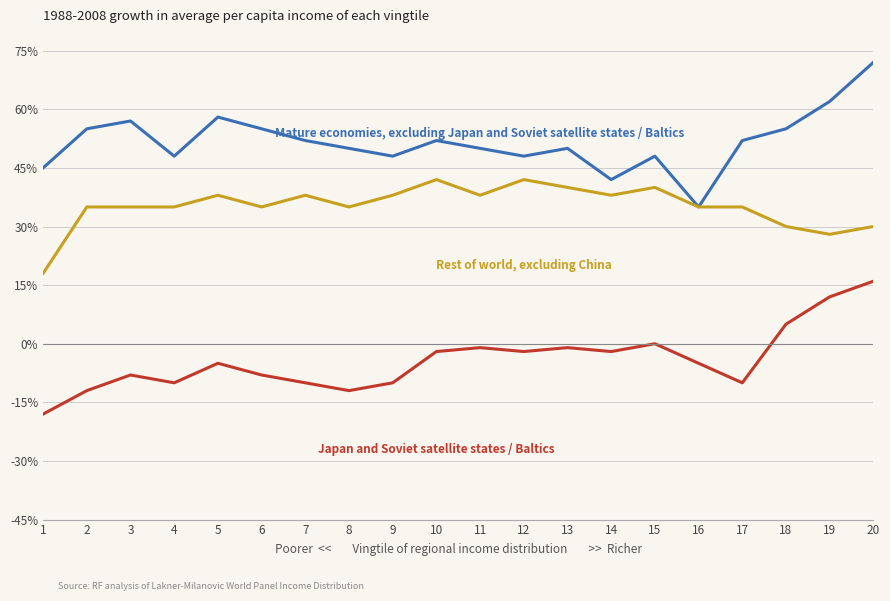

What is the minimum value shown in the chart?

-18